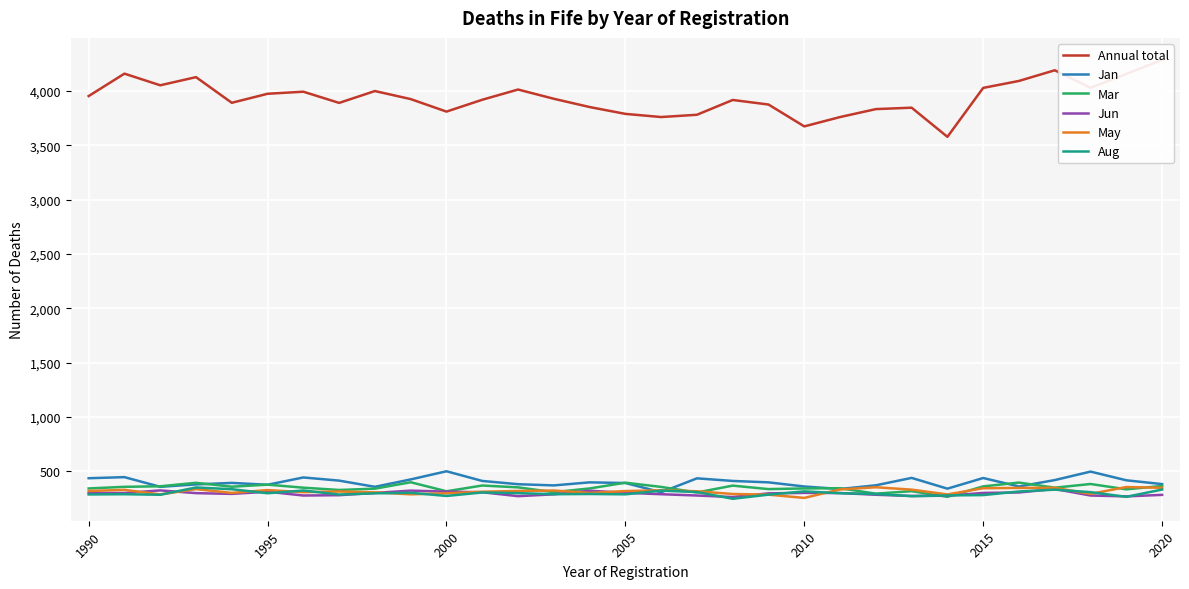

What is the minimum value for Aug?

249